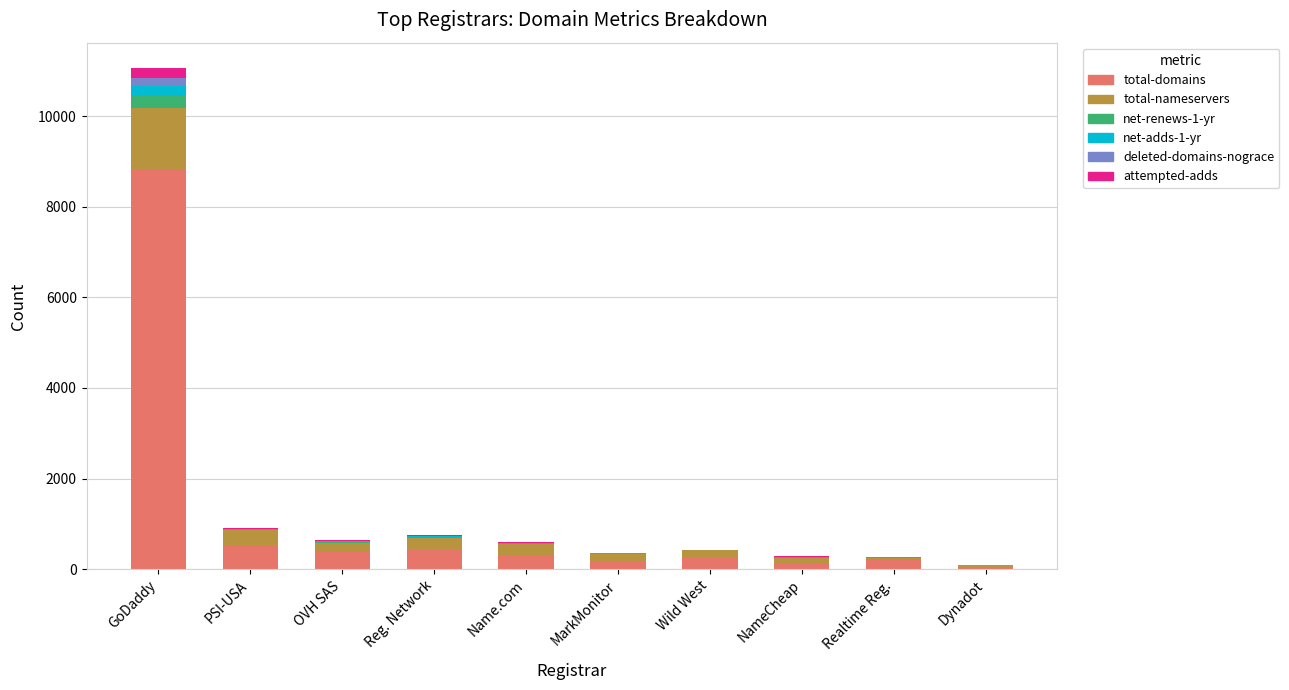

What is the highest value of the total-domains series?

8817